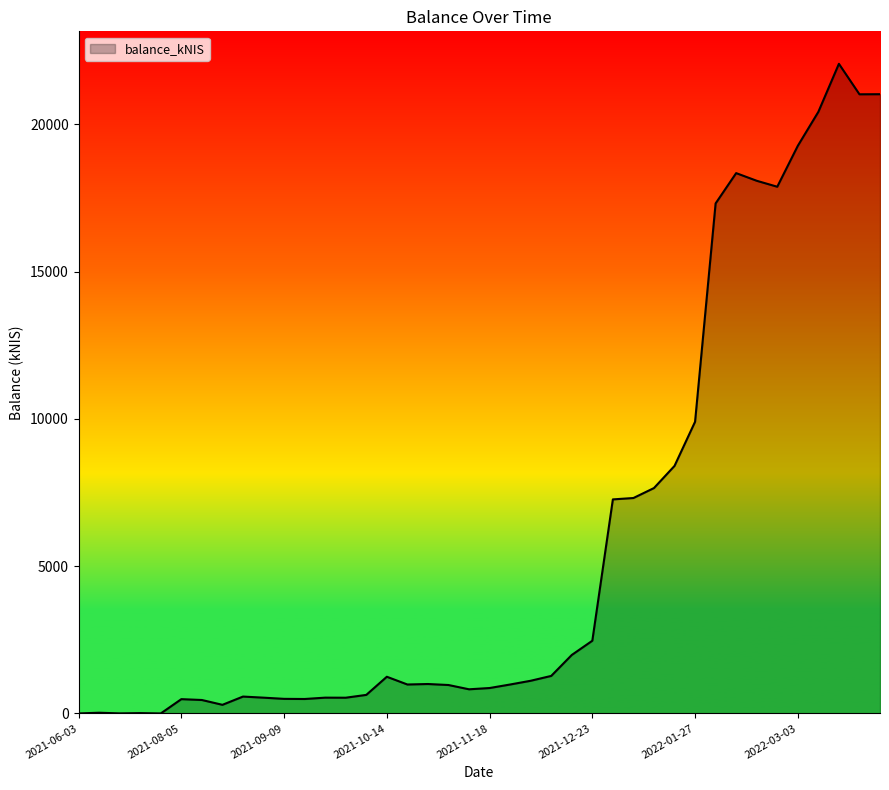

What is the difference between the maximum and minimum values?

22056.8